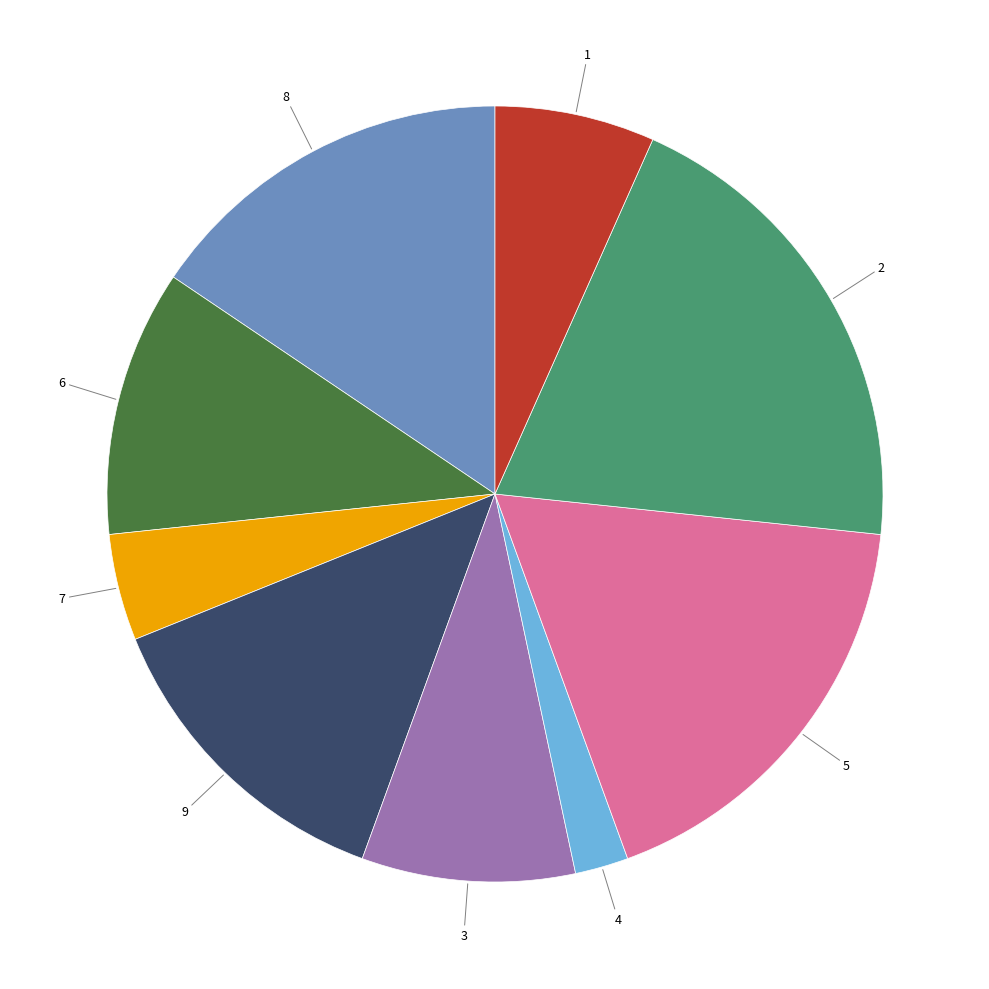

Is it true that 4 is 2% of the pie?

True